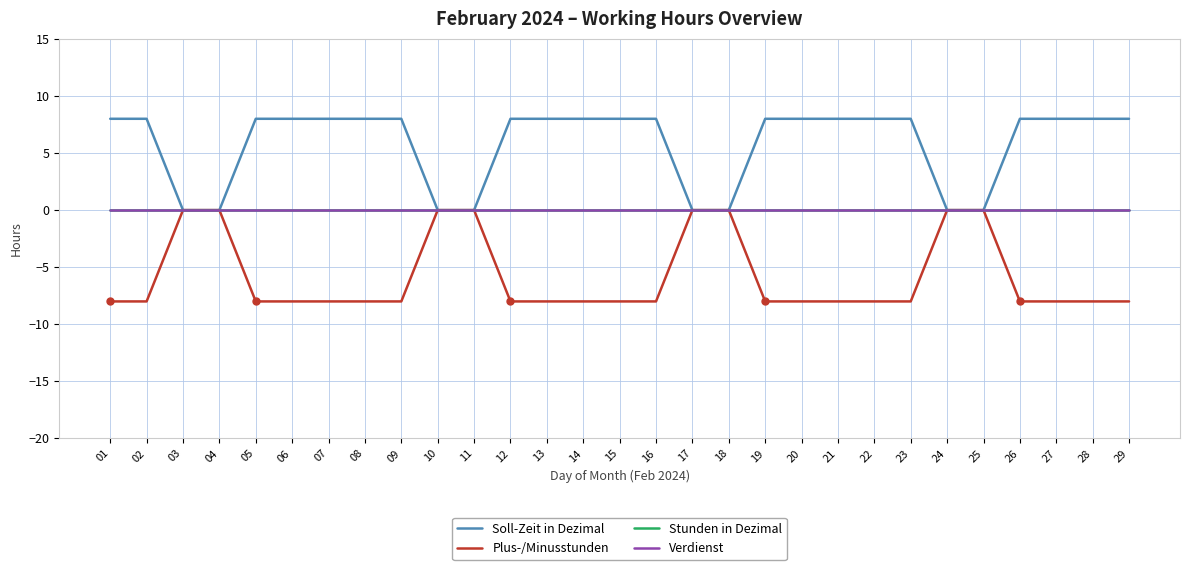

How many lines are shown in the chart?

4